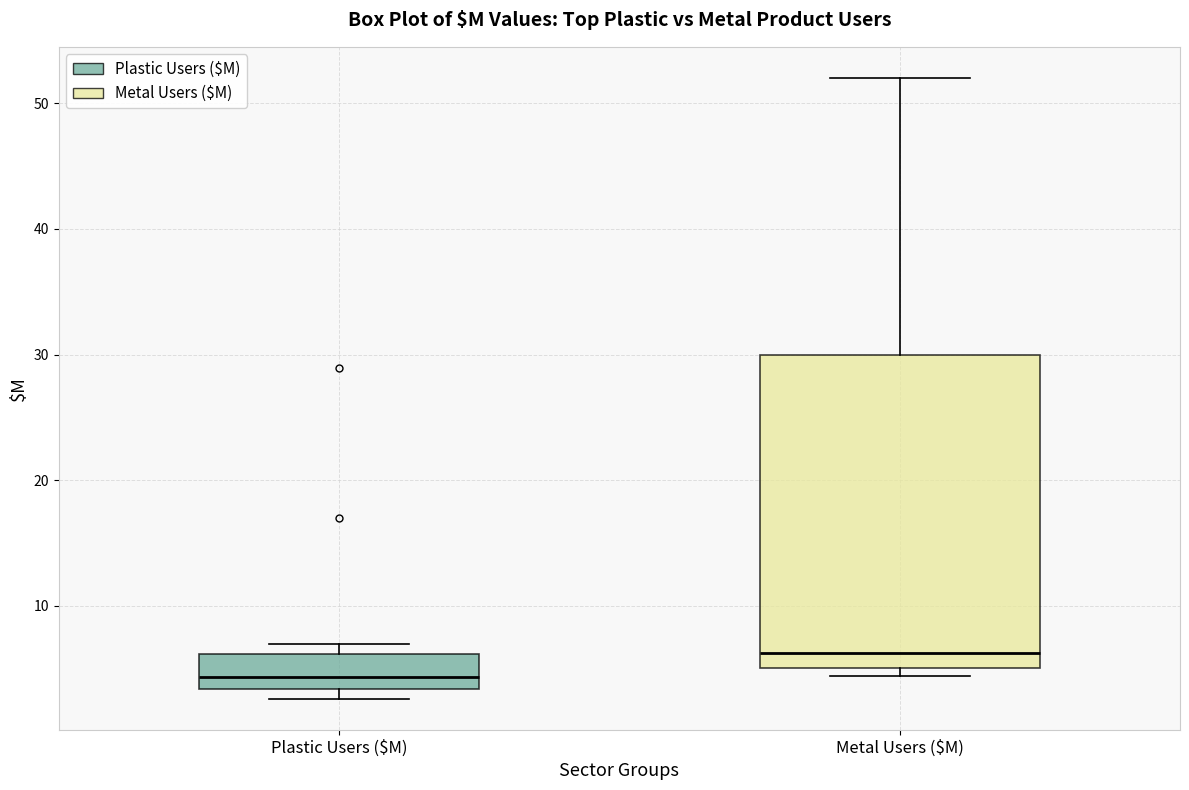

Where does the median line of the box for Plastic Users ($M) sit on the y-axis? The values are not printed on the chart, so give them approximately, as read against the axis.

4